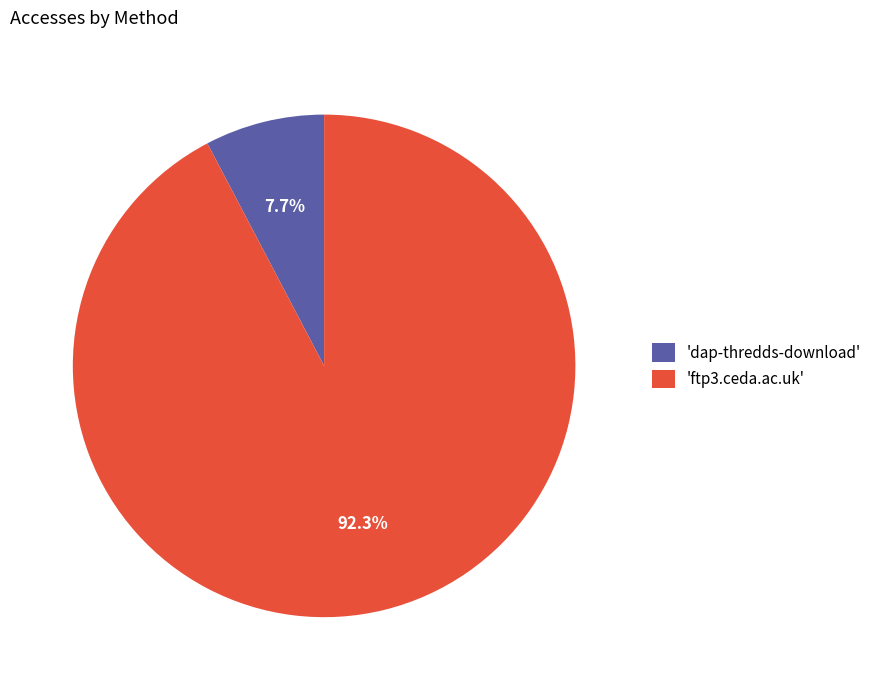

Is there a majority slice in this chart?

Yes